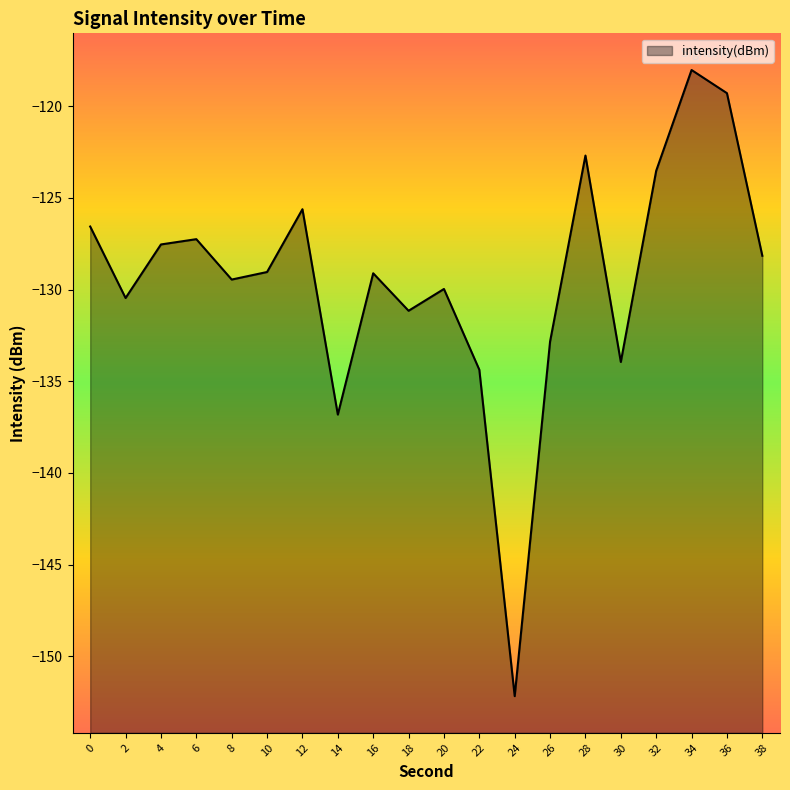

Reading left to right, transcribe all the data shown in this chart.

-126.6	-130.5	-127.5	-127.2	-129.5	-129.0	-125.6	-136.8	-129.1	-131.2	-130.0	-134.4	-152.2	-132.8	-122.7	-133.9	-123.5	-118.0	-119.3	-128.2